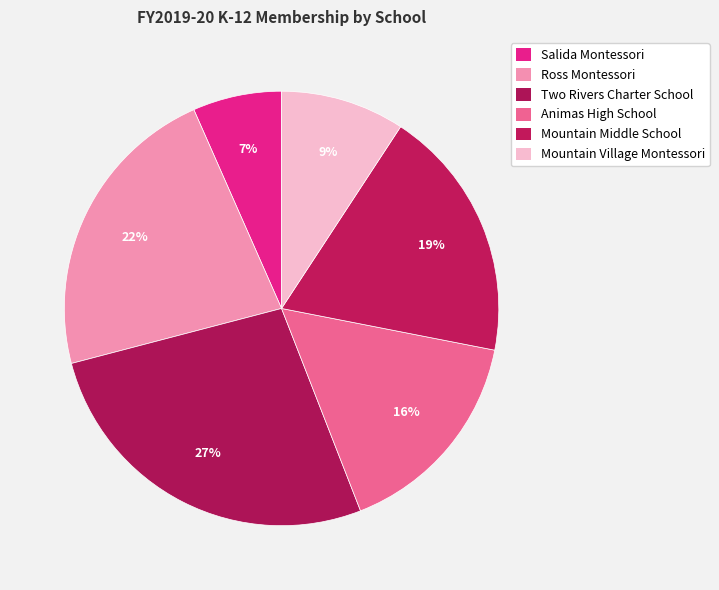

The Mountain Middle School slice represents 32% of the pie. True or false?

False